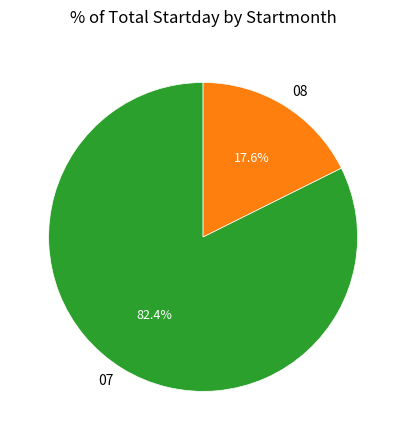

To the nearest percent, what percentage of the pie is 08?

18%